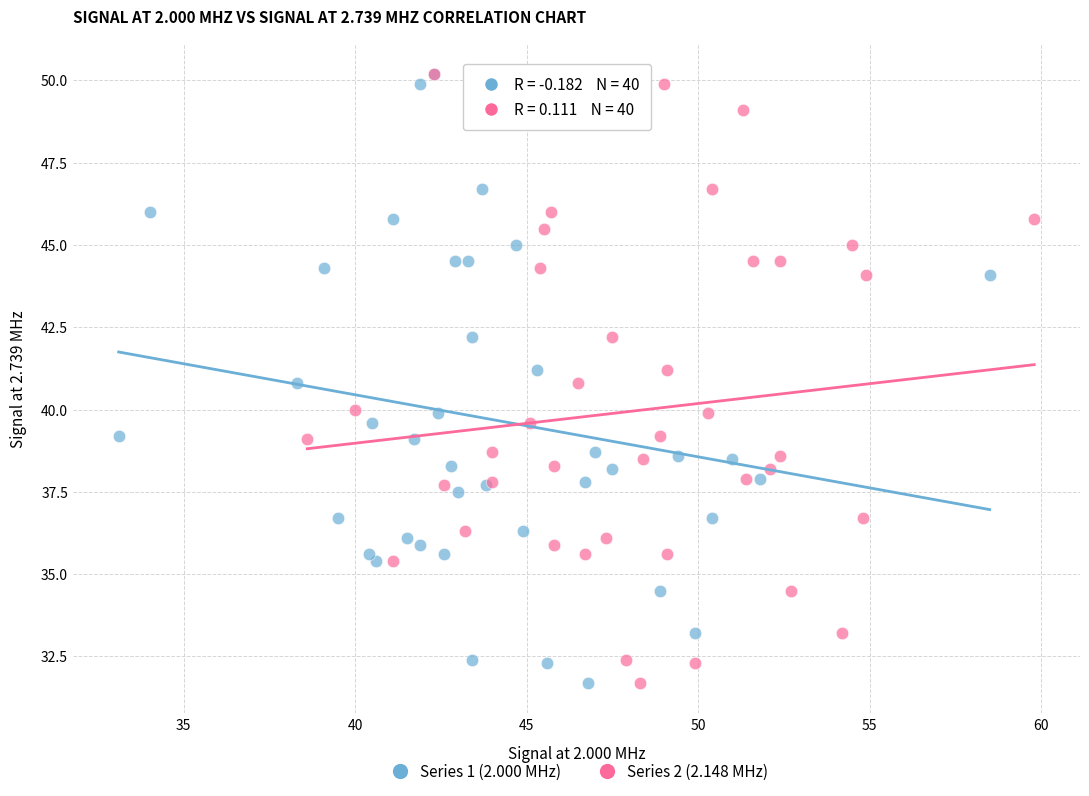

What are all the series names shown in the legend?

Series 1 (2.000 MHz), Series 2 (2.148 MHz)